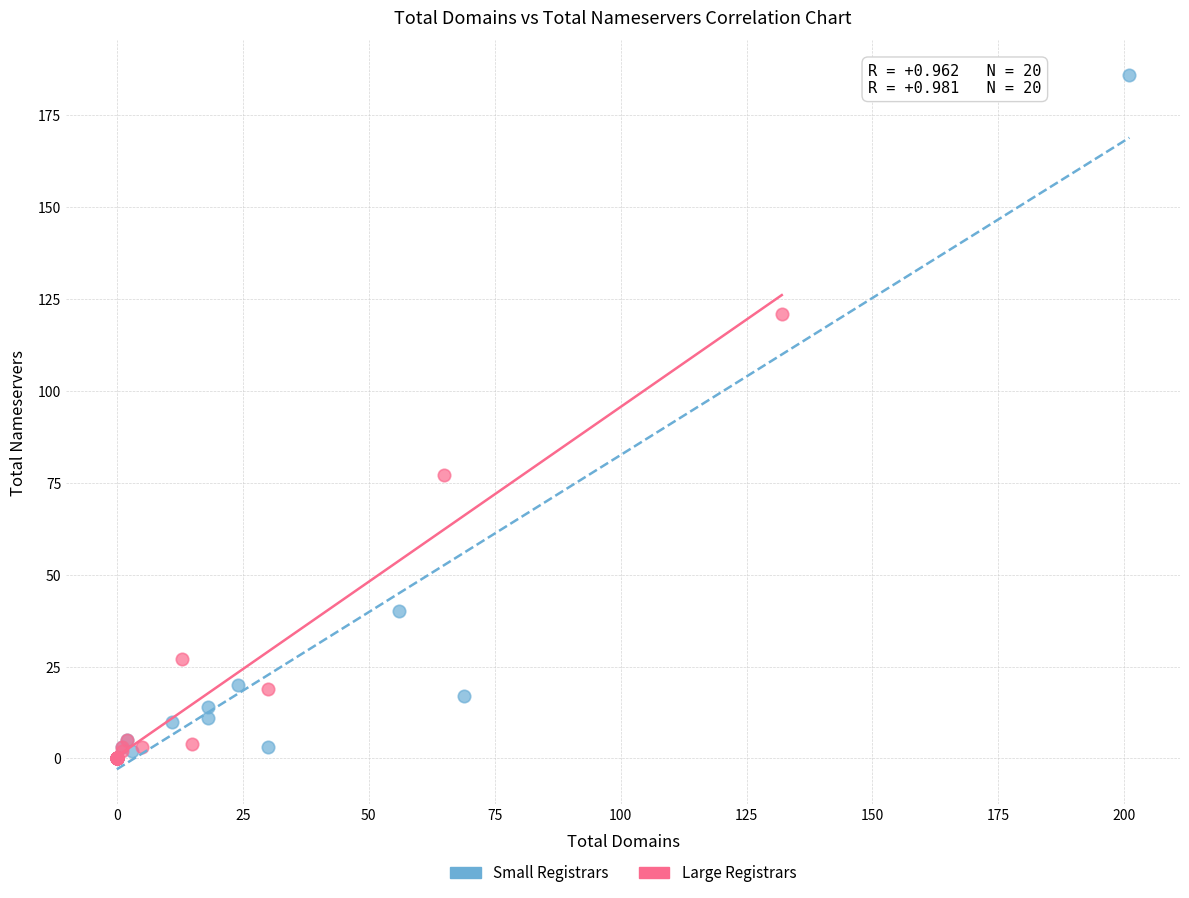

Which series has the largest Y range (max minus min)?

Small Registrars